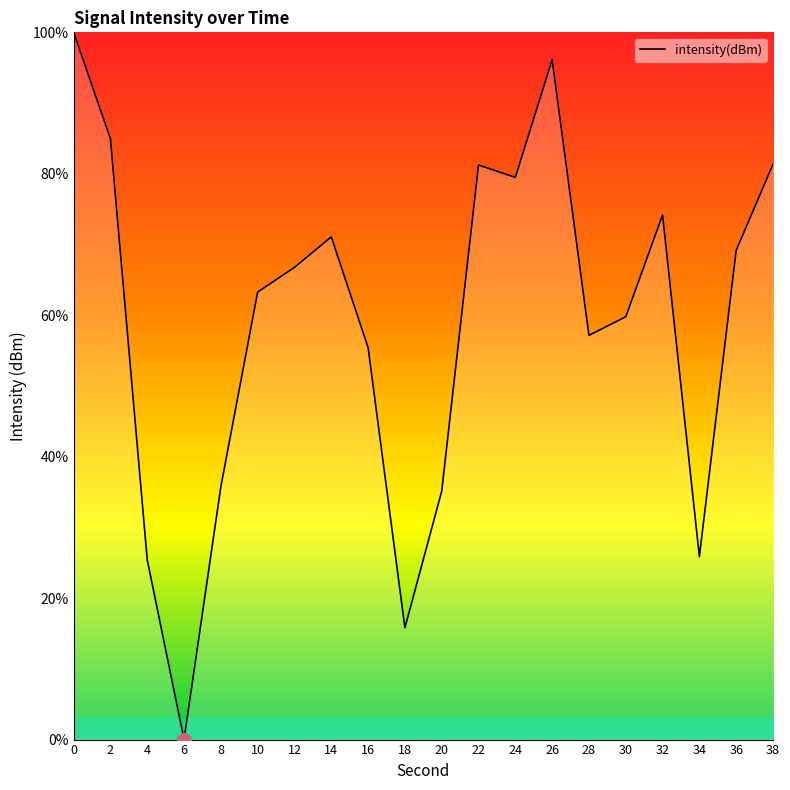

How many interior local peaks (higher than both neighbors) does the data have?

4